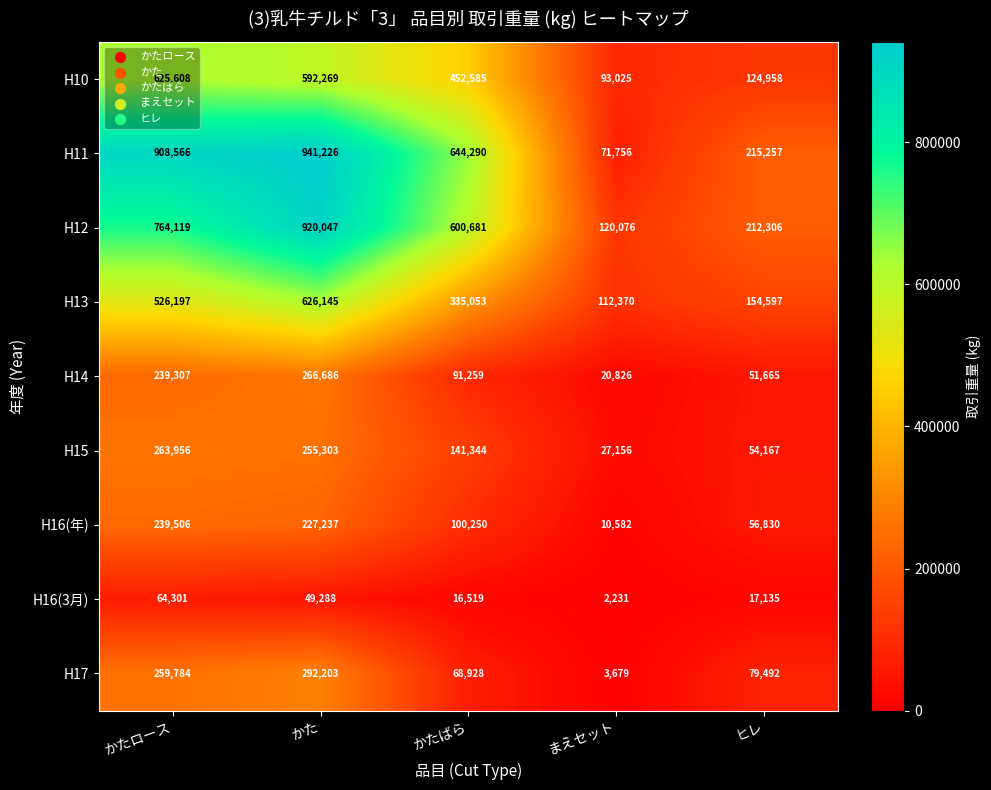

List the series in order of their peak value, lowest first.

H16(3月), H16(年), H15, H14, H17, H10, H13, H12, H11